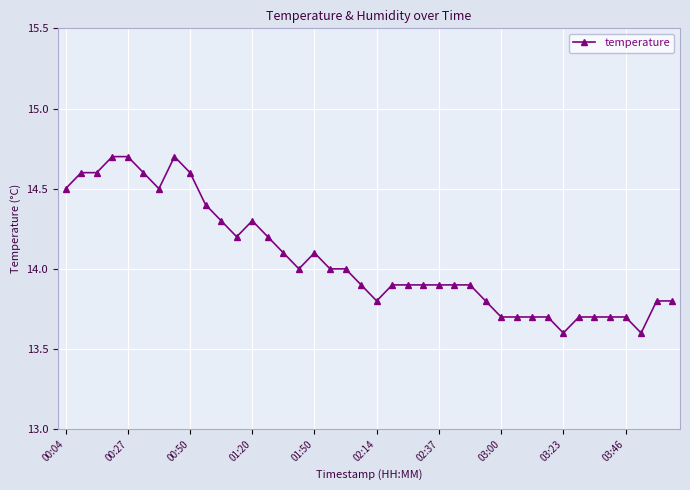

What is the difference between the maximum and second lowest values?

1.1